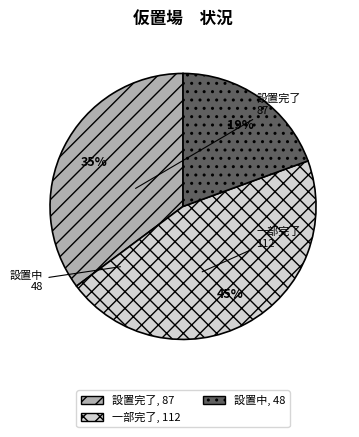

Which has a higher value, 設置中 or 一部完了?

一部完了